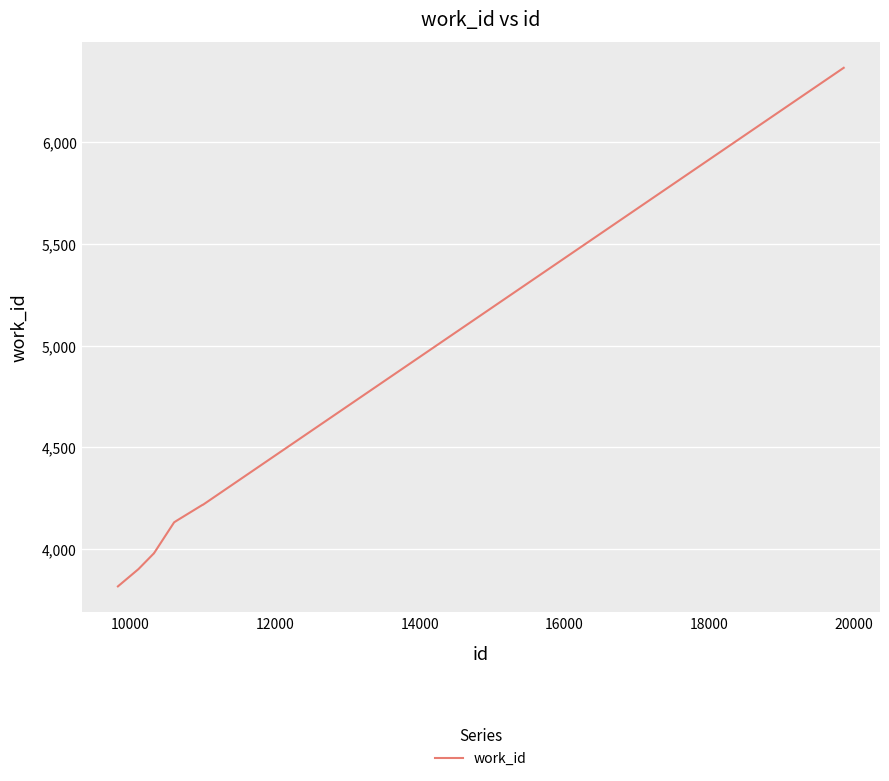

What is the greatest value displayed?

6366